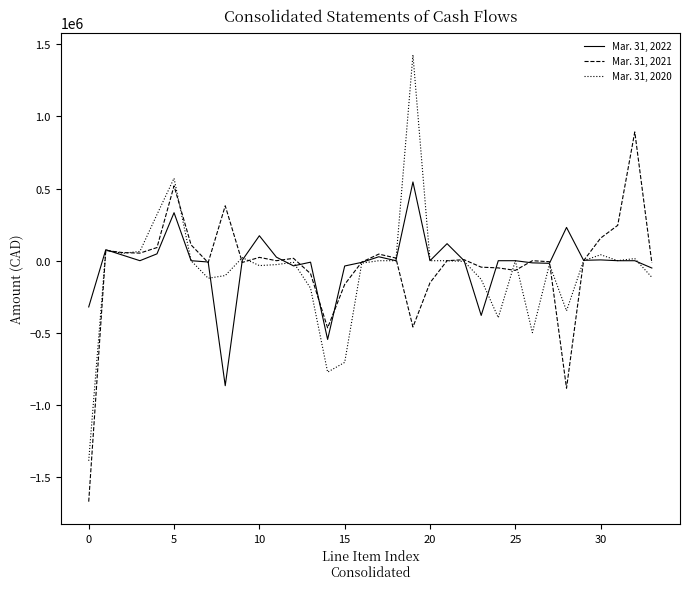

What is the minimum value shown in the chart?

-1670820